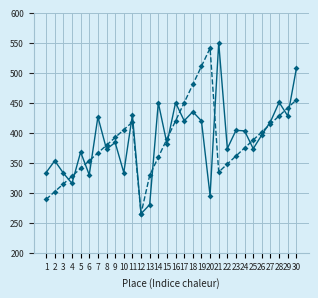

How many data points does each series have?

30